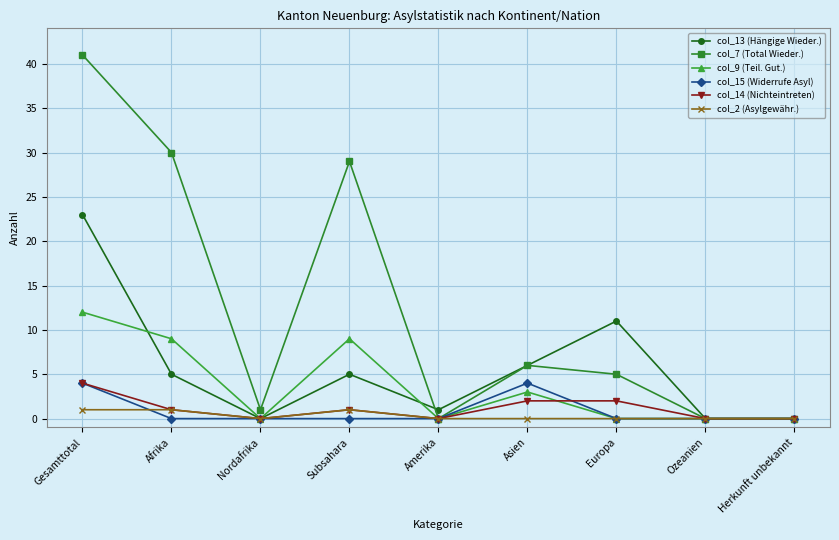

What are all the series names shown in the legend?

col_13 (Hängige Wieder.), col_7 (Total Wieder.), col_9 (Teil. Gut.), col_15 (Widerrufe Asyl), col_14 (Nichteintreten), col_2 (Asylgewähr.)